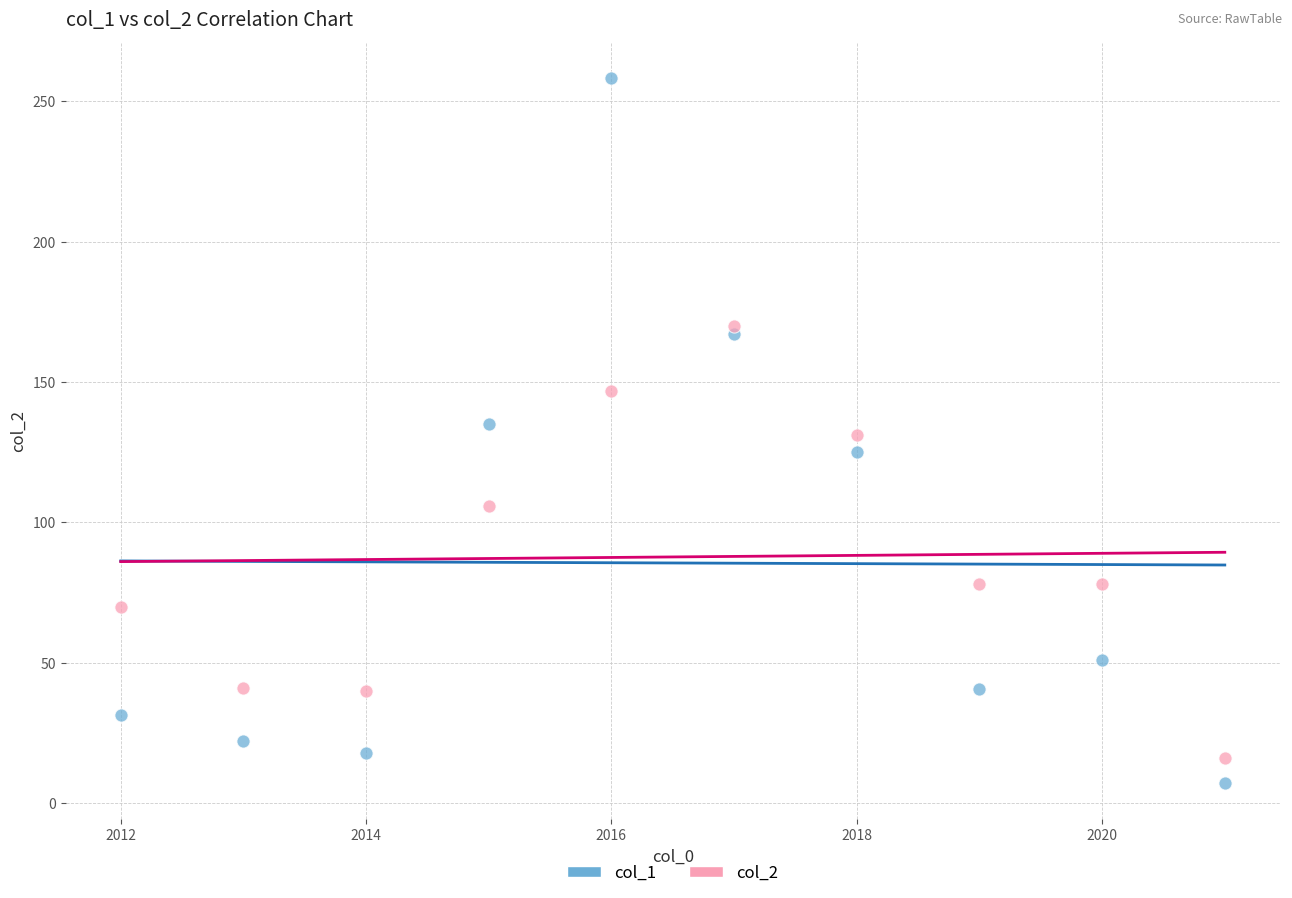

What are all the series names shown in the legend?

col_1, col_2